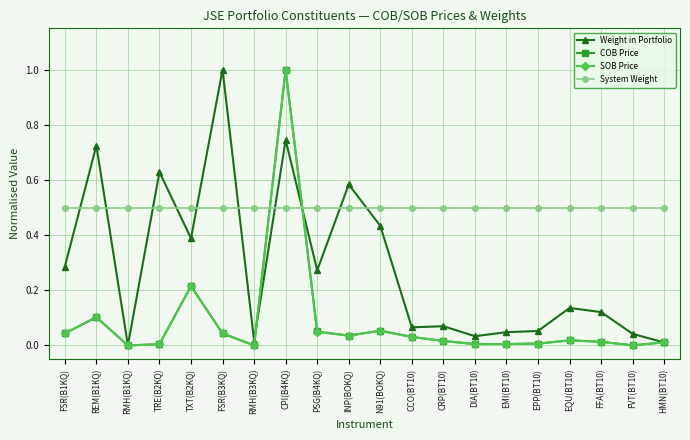

True or false: SOB Price has a value of 0.0 at FFA(BT10).

True